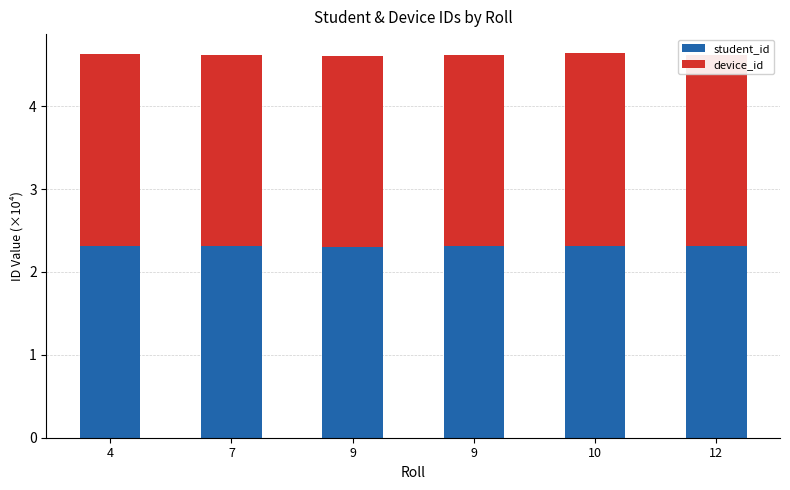

Count the number of categories in the chart.

6